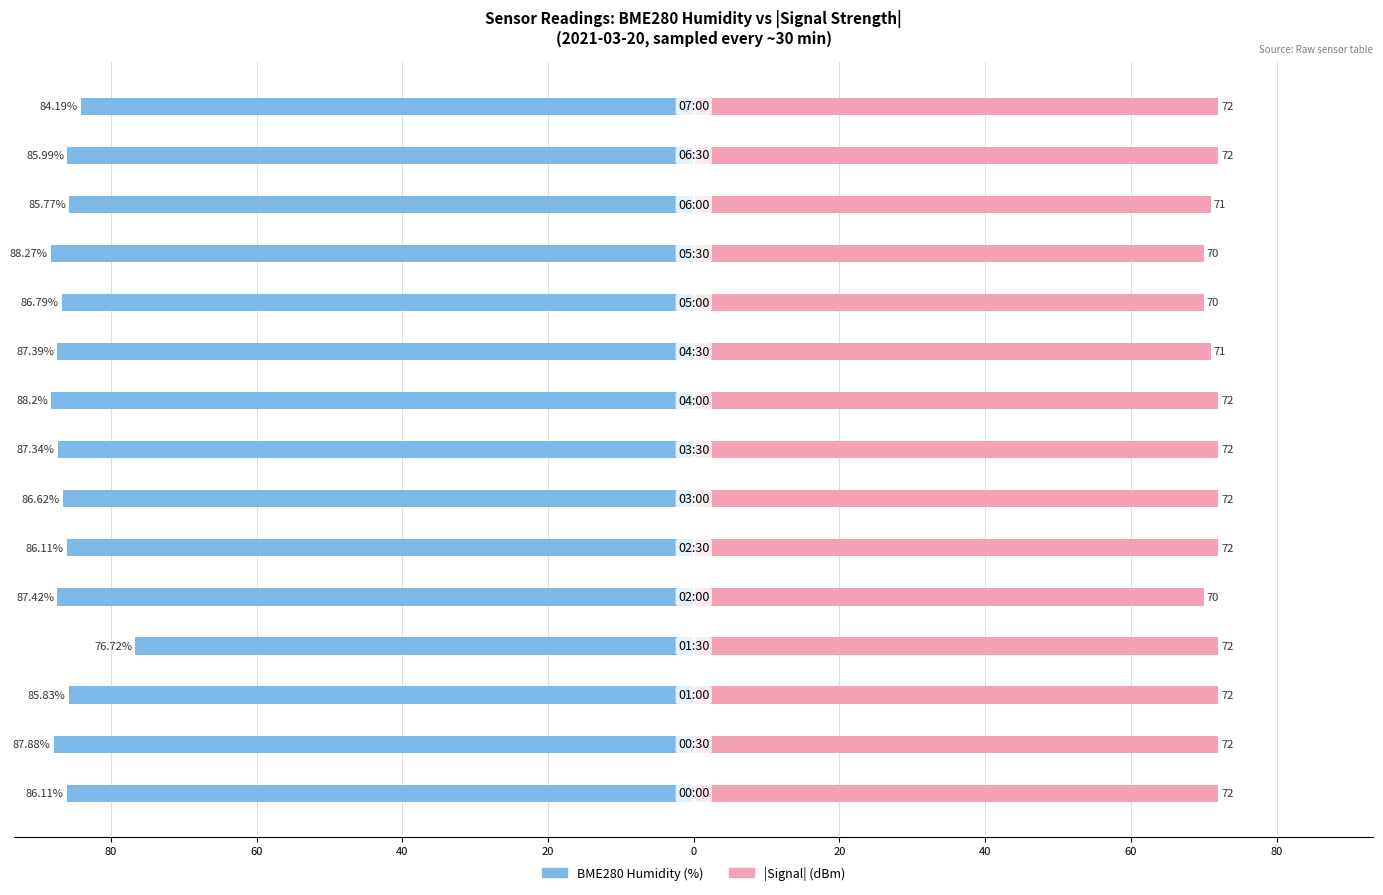

What is the difference between the maximum and minimum values in the |Signal| (dBm) series?

2.0